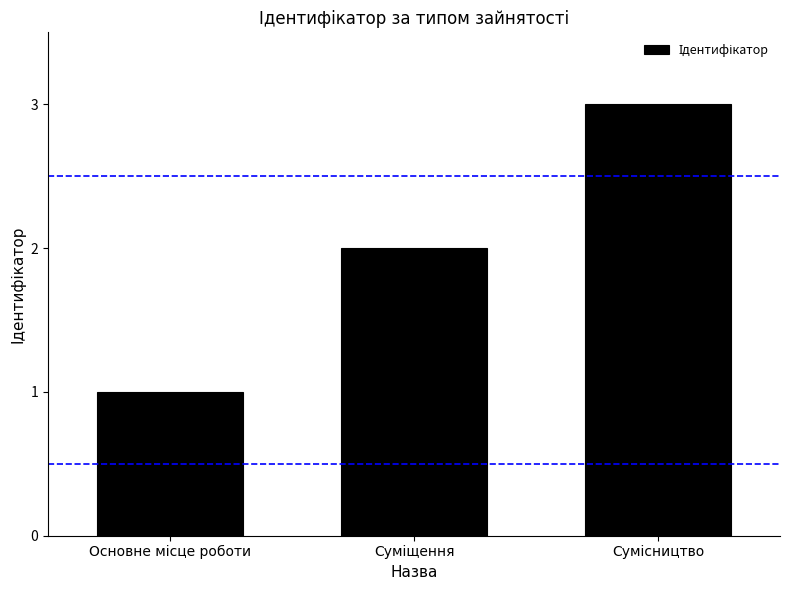

What is the sum of all values?

6